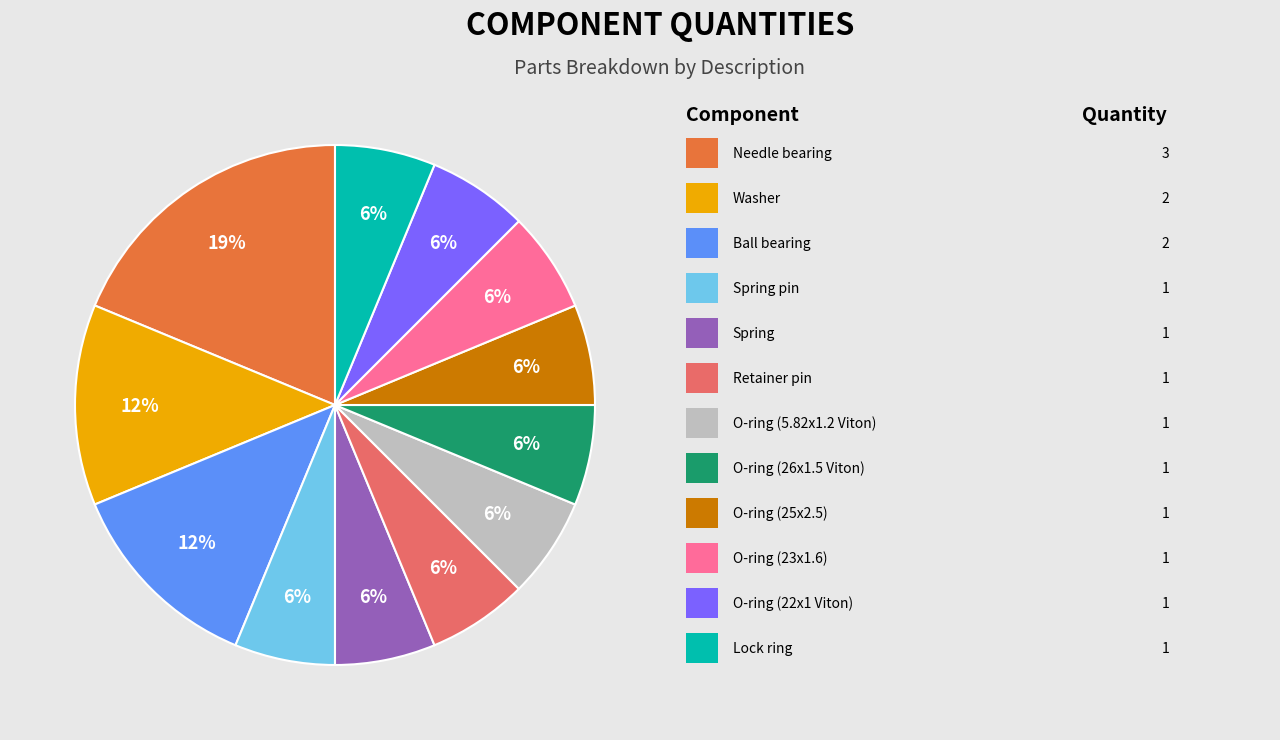

To the nearest percent, what is the average slice percentage?

8%